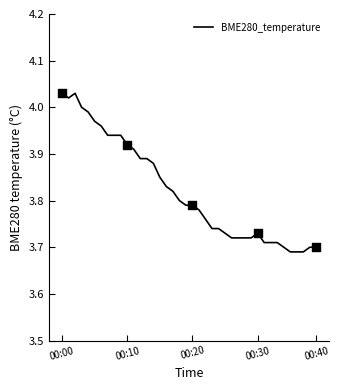

What is the difference between the maximum and minimum values?

0.3